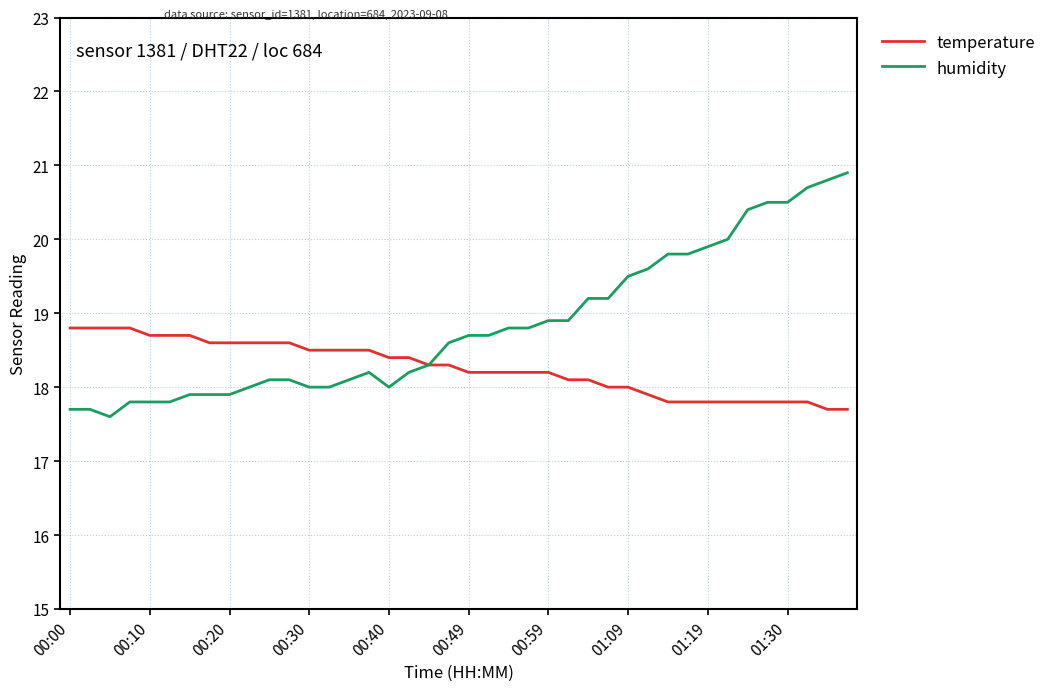

What are all the series names shown in the legend?

temperature, humidity